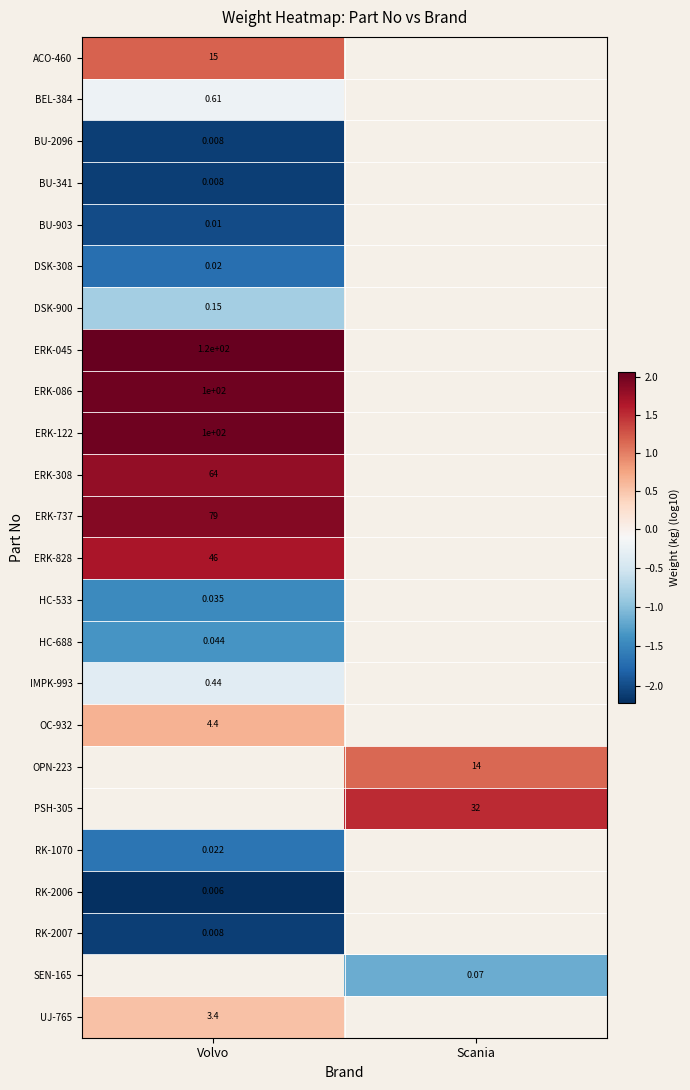

The BEL-384 series shows -0.1 at Volvo. True or false?

False